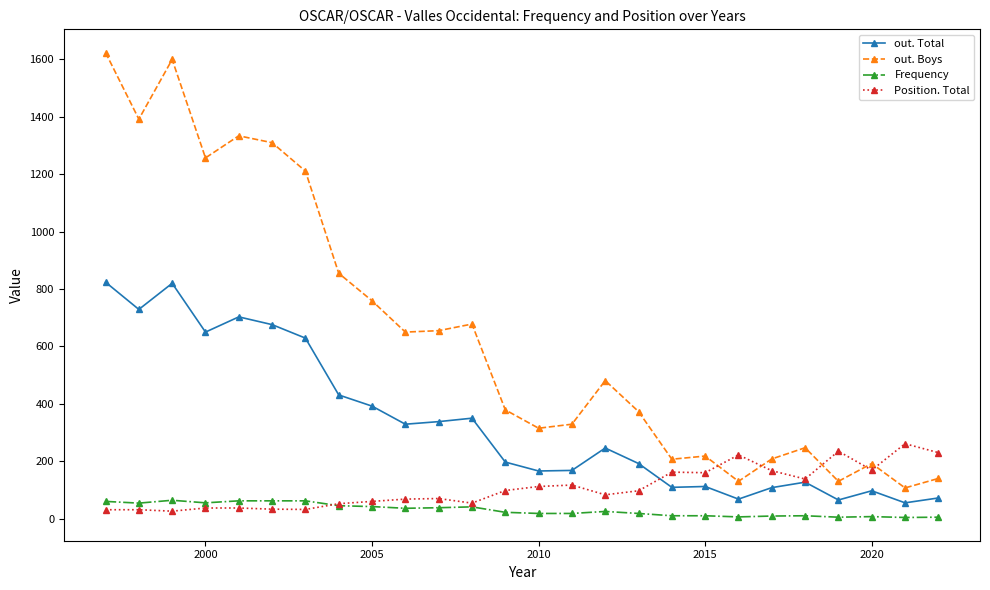

What is the minimum value for out. Boys?

107